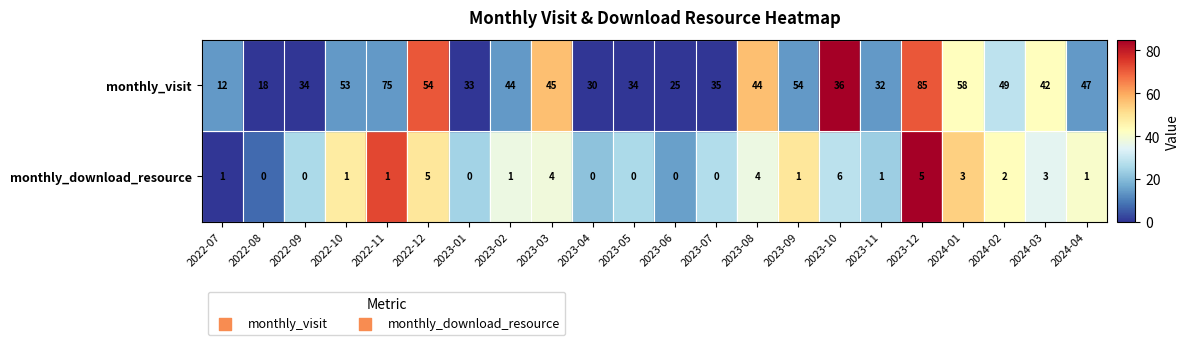

What is the sum of the monthly_download_resource values at 2024-03 and 2022-09?

3